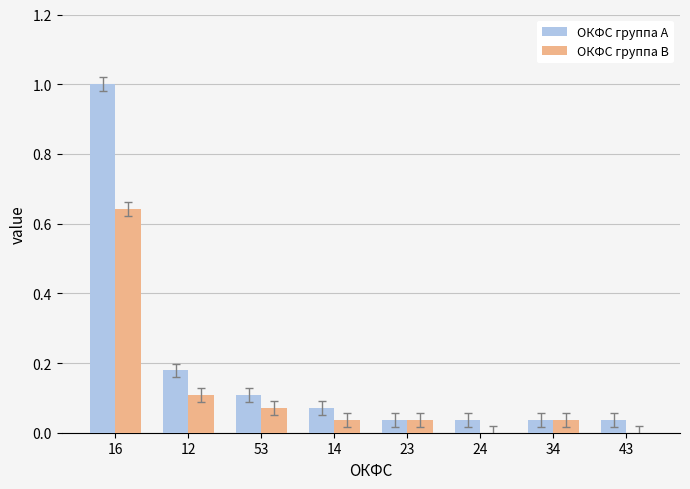

What is the sum of all ОКФС группа A values?

1.5